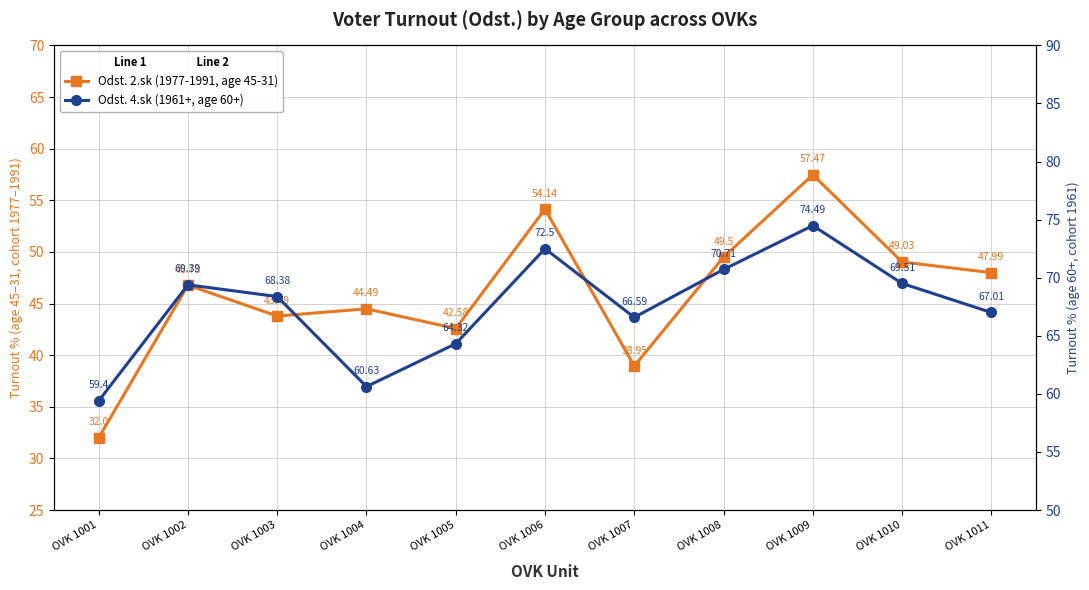

What is the total value across all series at OVK 1003?

112.2